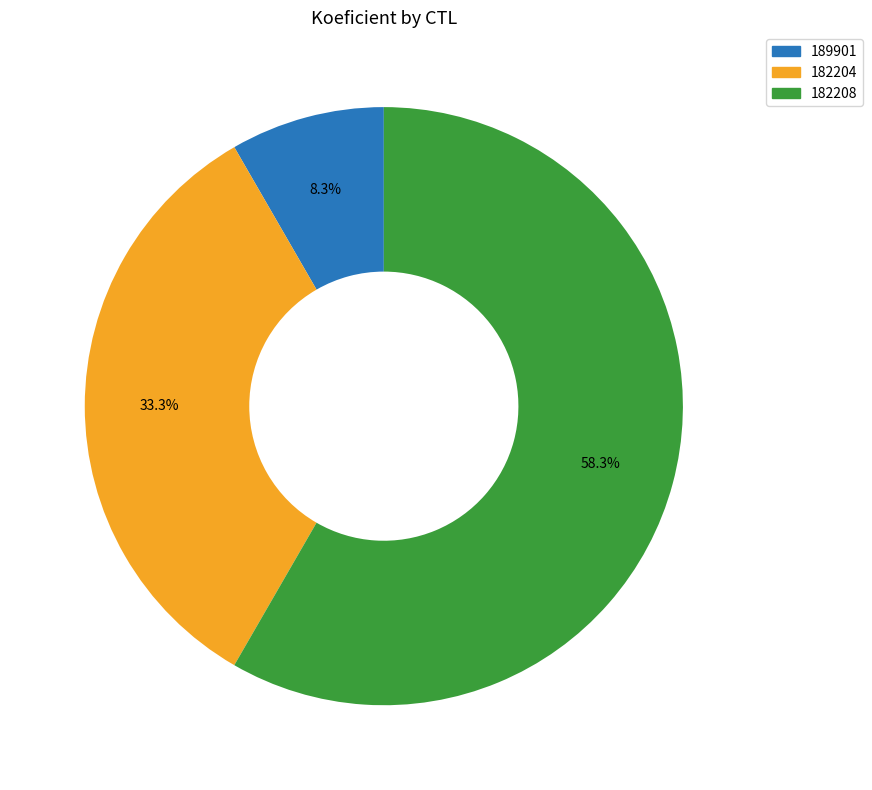

How many segments does this pie chart have?

3